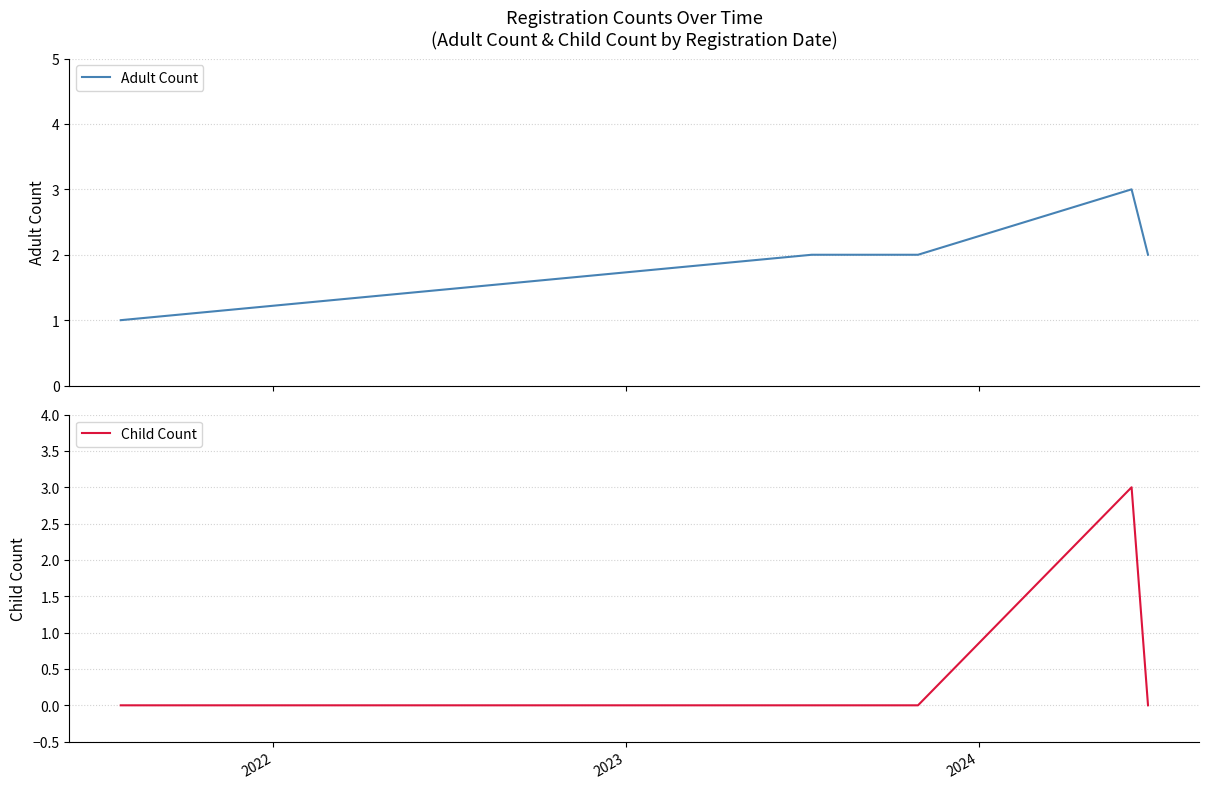

What is the value of the Adult Count point at the 4th from the left?

3